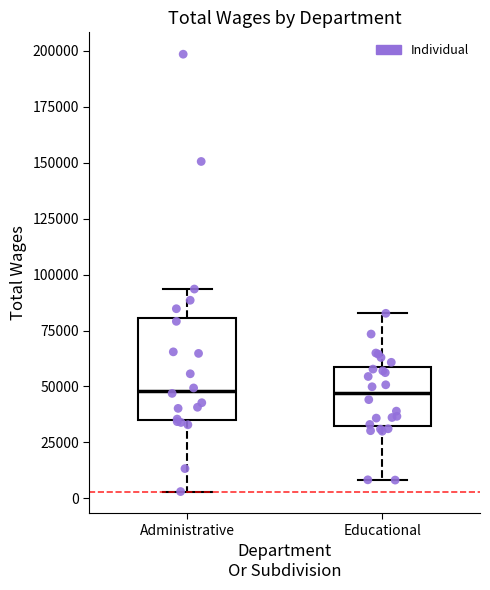

Reading left to right, transcribe this box plot: for each box, give where its median line is, the range the box spans, and where its two whiskers end, as read against the y-axis. The values are not printed on the chart, so give them approximately, as read against the axis.

Administrative: median 50000, box 35000 to 80000, whiskers 5000 to 95000
Educational: median 45000, box 35000 to 60000, whiskers 10000 to 85000